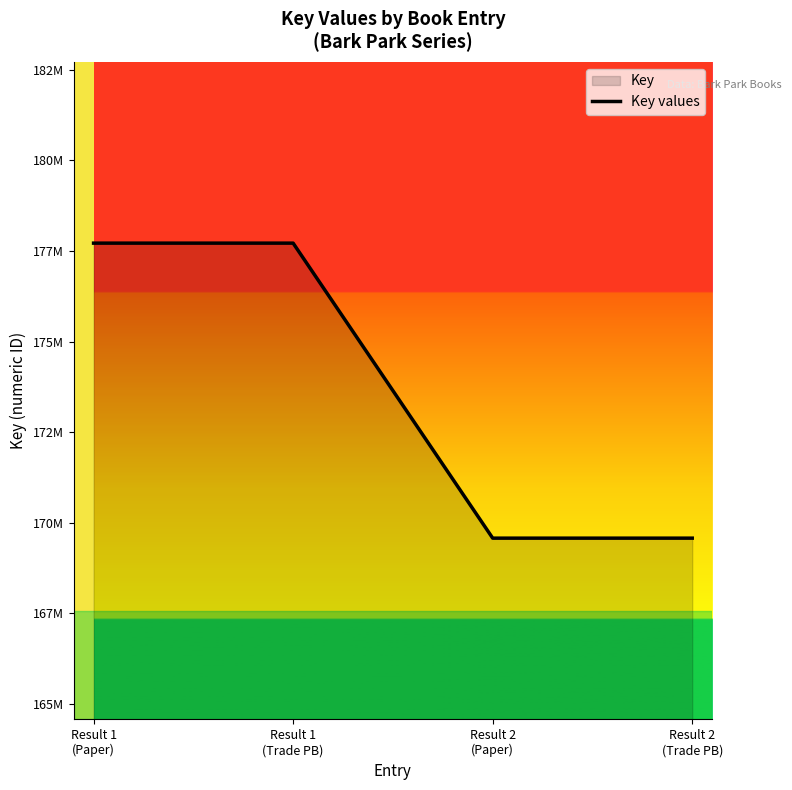

Reading right to left, transcribe all the data shown in this chart.

169576923	169576923	177715029	177715029